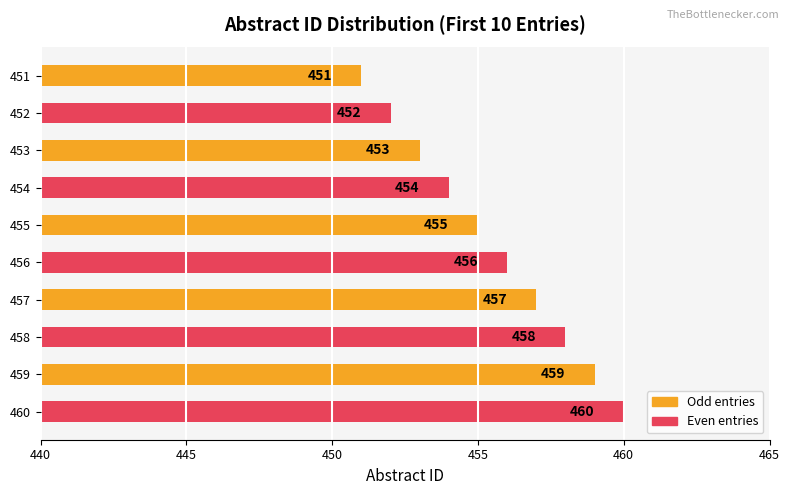

Is it true that the value at 453 is 647?

False